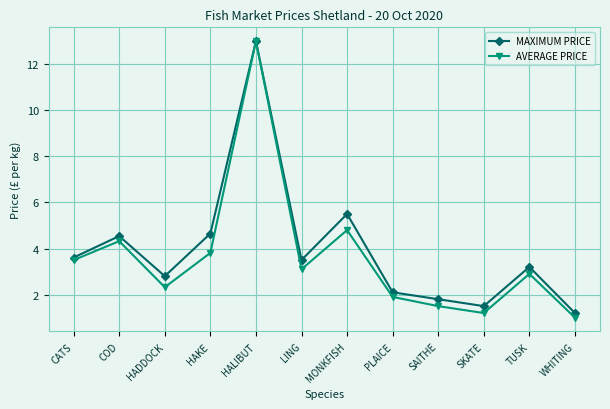

The AVERAGE PRICE series shows 0.7 at PLAICE. True or false?

False